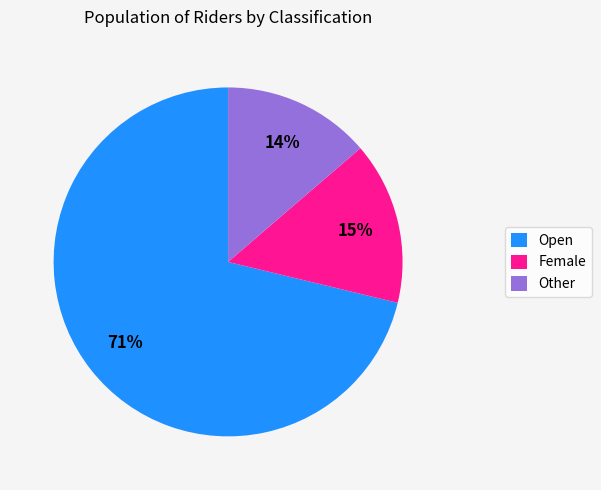

To the nearest percent, what percentage of the pie is Female?

15%